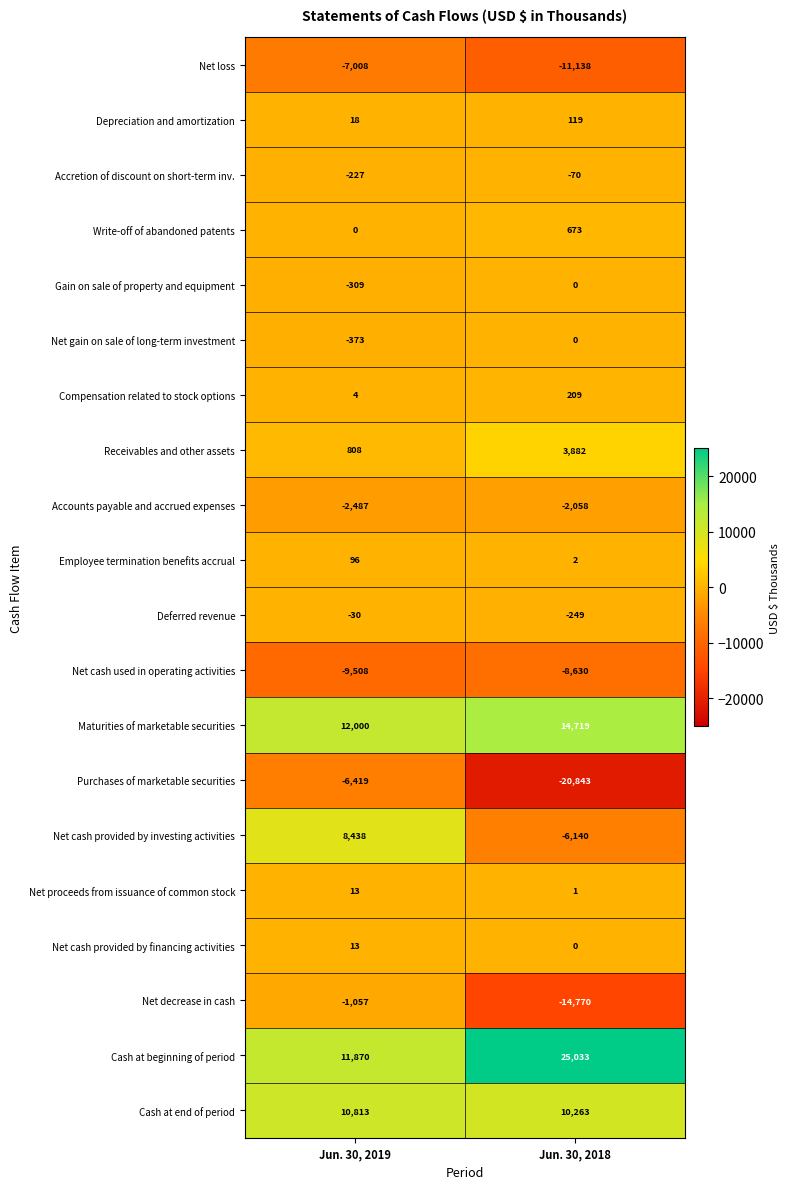

What is the average value of the Gain on sale of property and equipment series?

-154